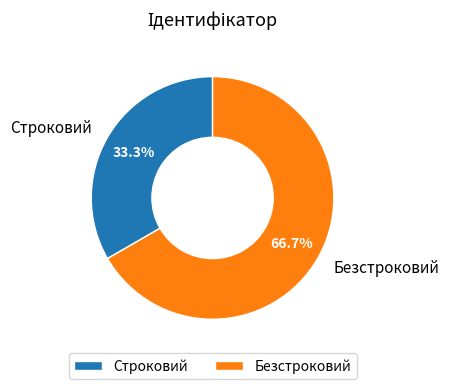

To the nearest percent, what portion does Строковий represent?

33%